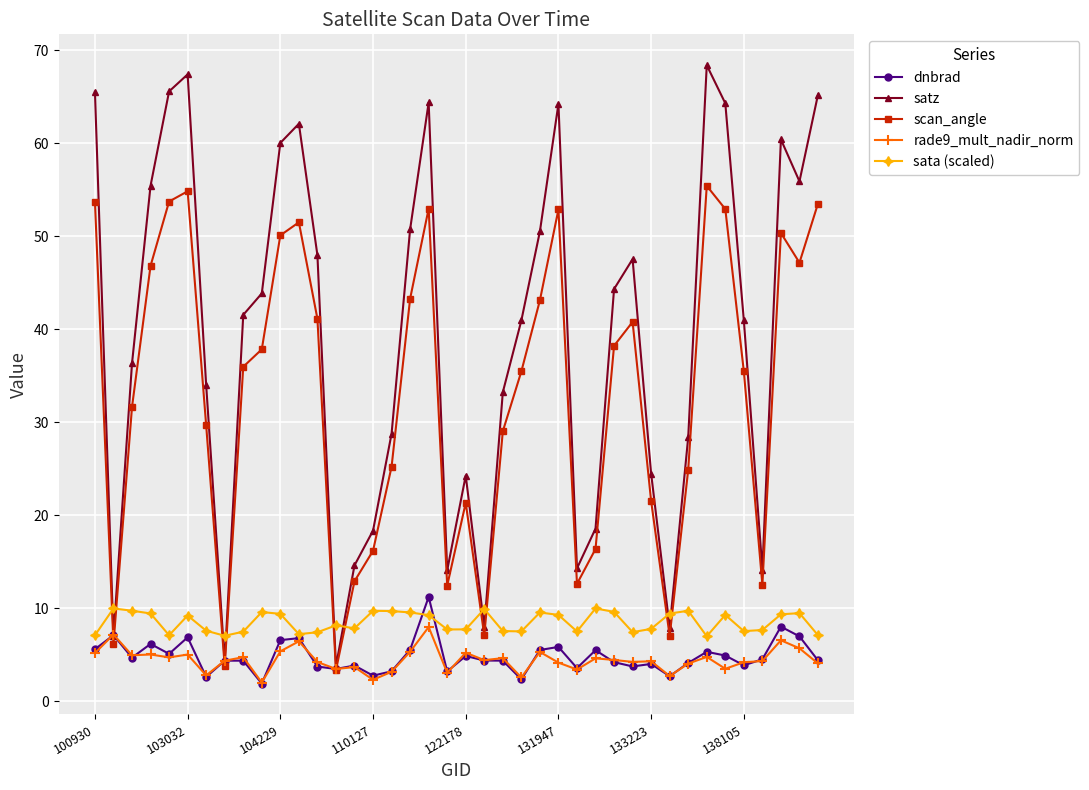

Which series has the largest range (max minus min)?

satz